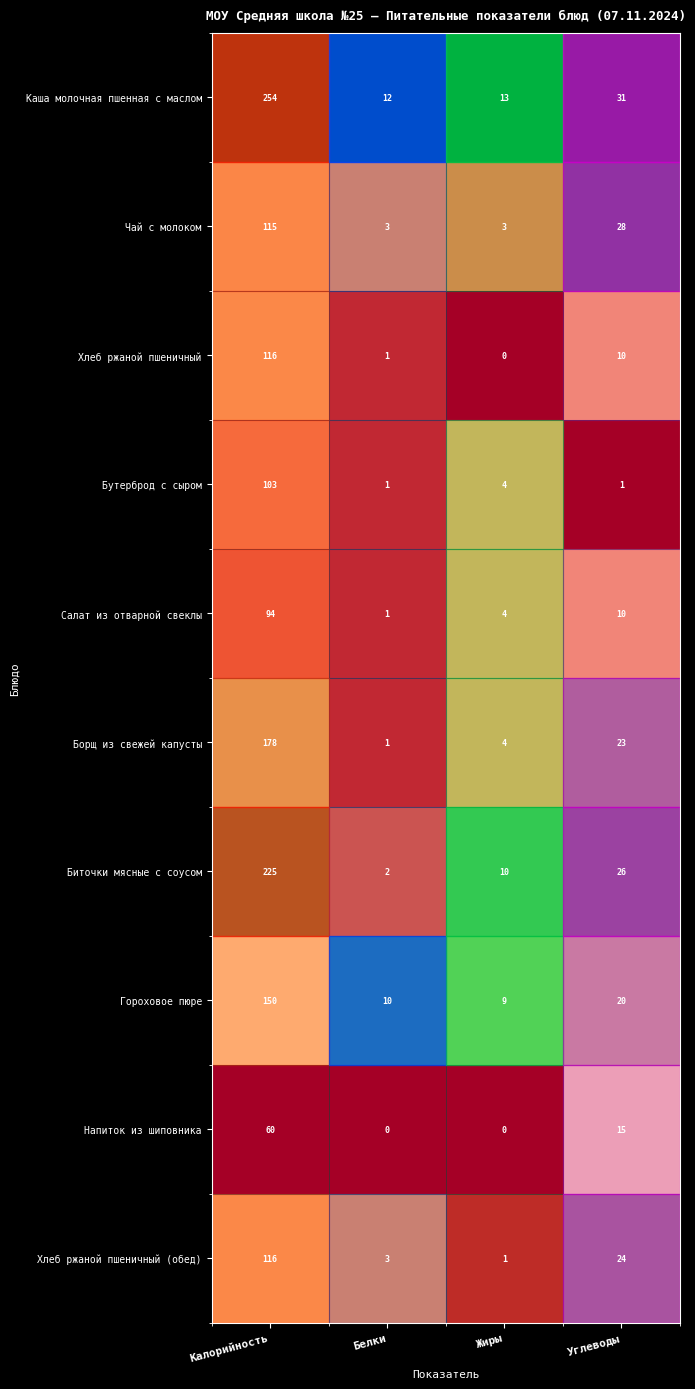

What is the difference between the highest and lowest values at Углеводы?

30